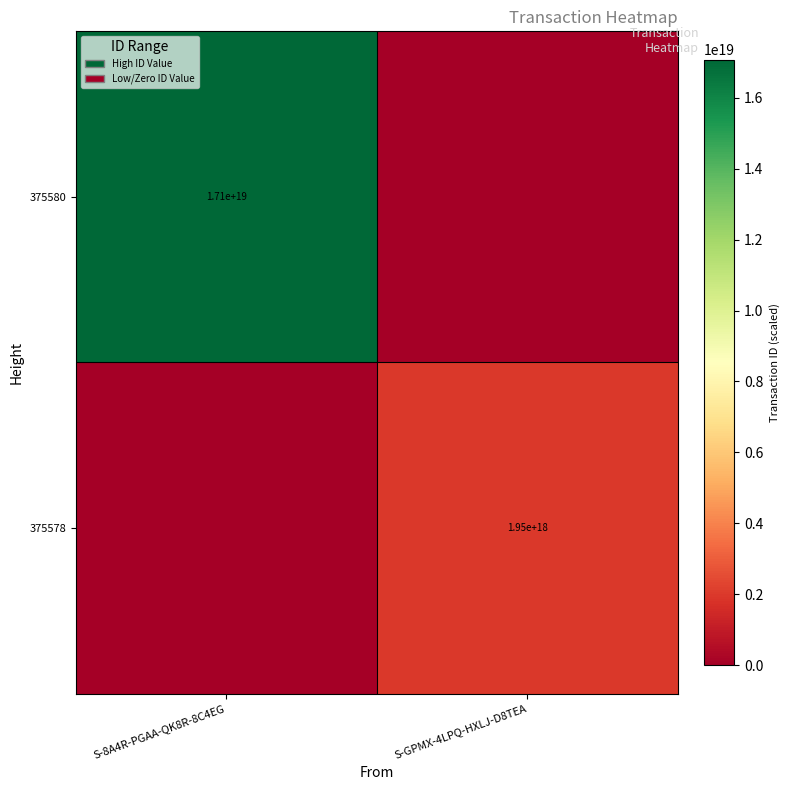

True or false: 375578 has a value of 654081030108984832 at S-GPMX-4LPQ-HXLJ-D8TEA.

False